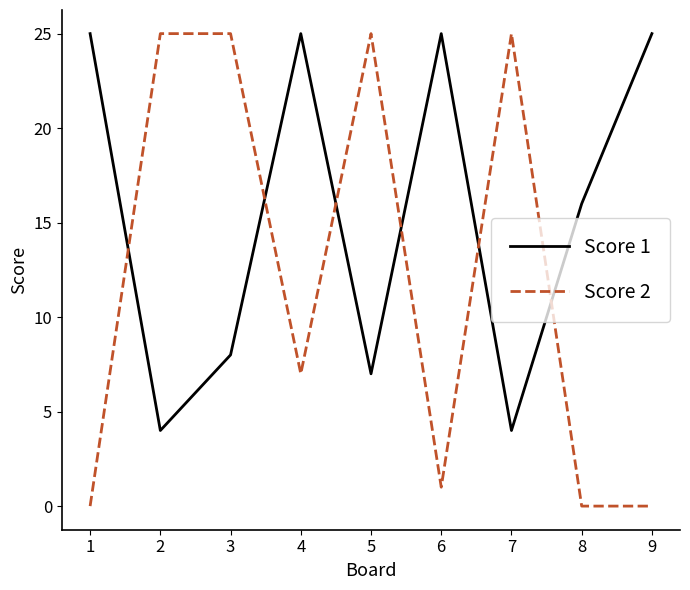

Rank the series at 4 from highest to lowest value.

Score 1, Score 2